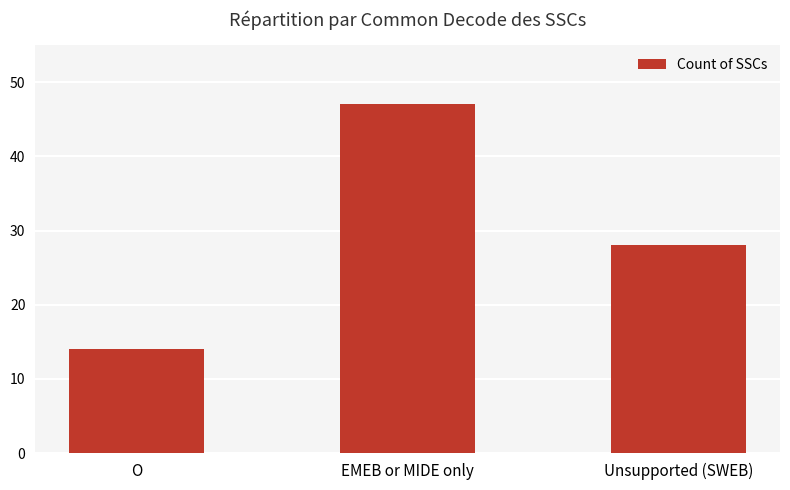

The value at Unsupported (SWEB) is 28. True or false?

True